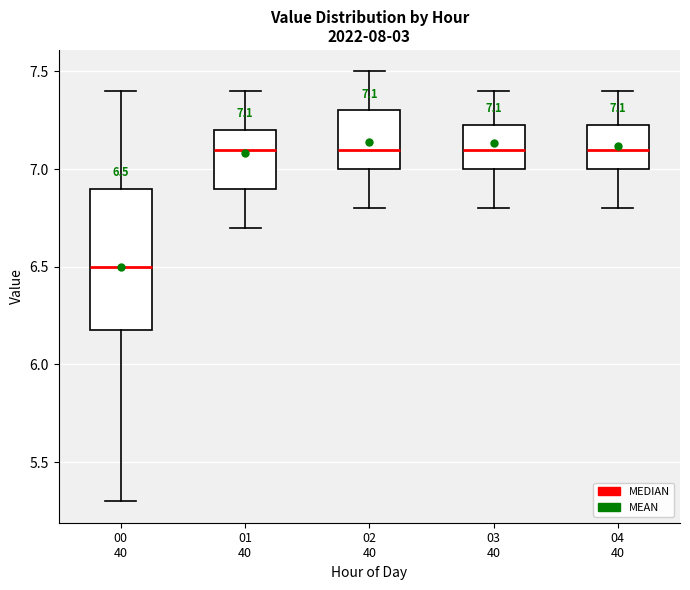

Comparing the boxes themselves (not the whiskers), which one is the tallest?

00 40